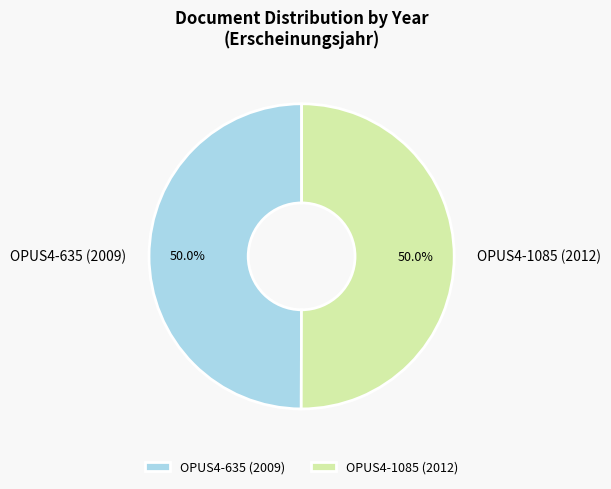

Is the sum of OPUS4-635 (2009) and OPUS4-1085 (2012) greater than half?

Yes